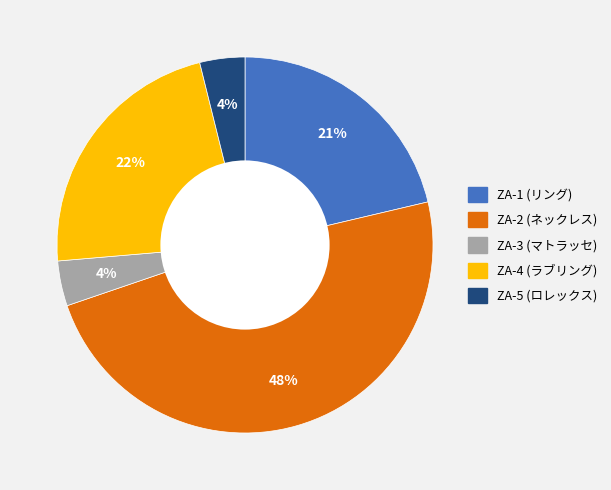

True or false: ZA-1 (リング) accounts for 31% of the total.

False